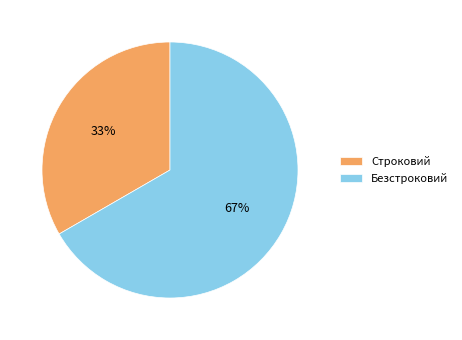

The Безстроковий slice represents 59% of the pie. True or false?

False